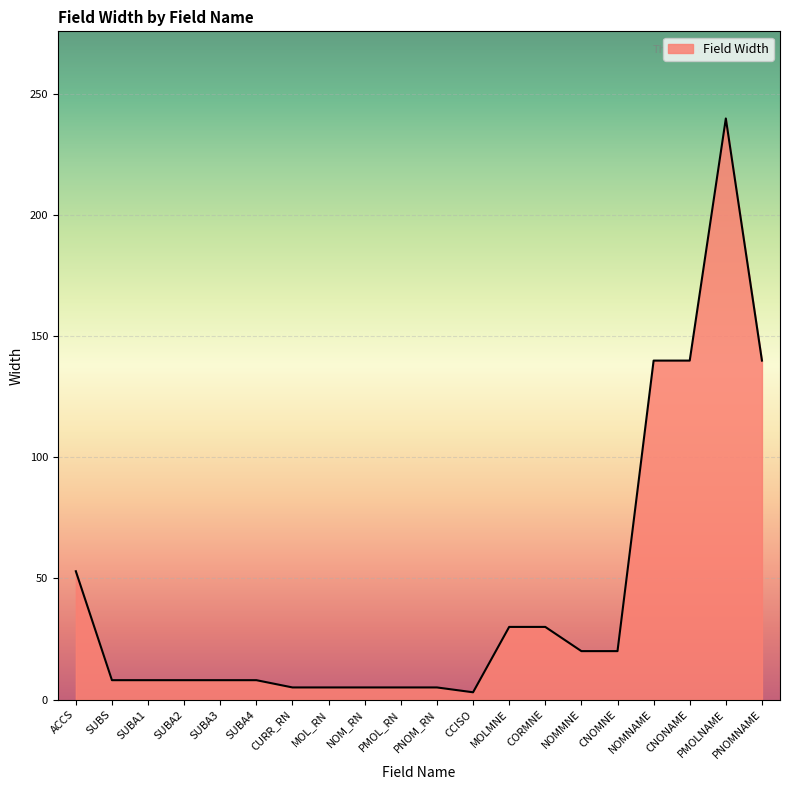

What position from the right is PNOM_RN?

10